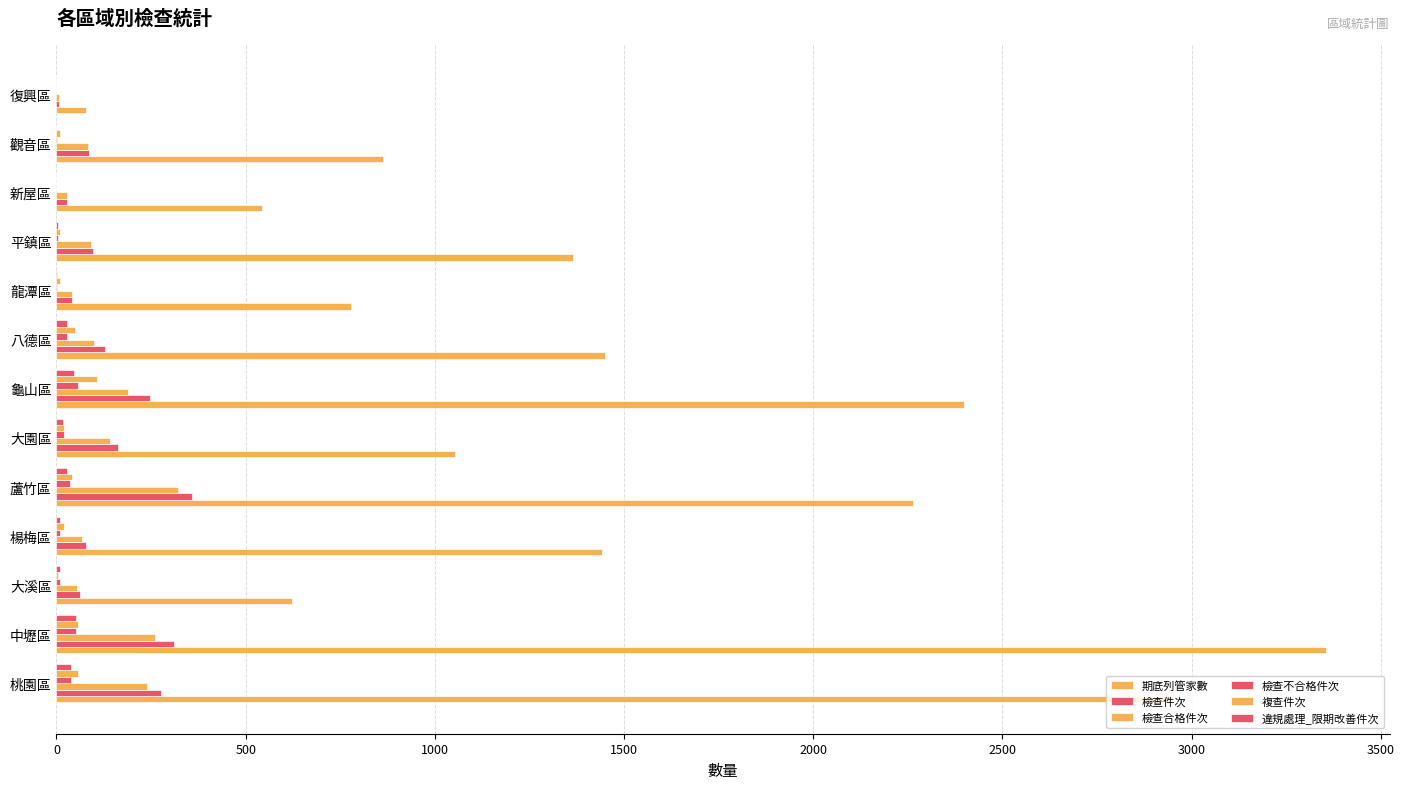

Reading left to right, what are all the values shown in this chart?

期底列管家數: 2948	3355	623	1442	2264	1054	2397	1449	779	1366	544	864	78
檢查件次: 277	311	63	77	358	162	248	129	41	97	29	85	7
檢查合格件次: 239	260	54	68	322	141	190	100	40	92	29	83	7
檢查不合格件次: 38	51	9	9	36	21	58	29	1	5	0	2	0
複查件次: 57	57	4	19	42	21	108	48	8	10	0	10	0
違規處理_限期改善件次: 38	51	9	8	28	17	46	28	1	5	0	0	0